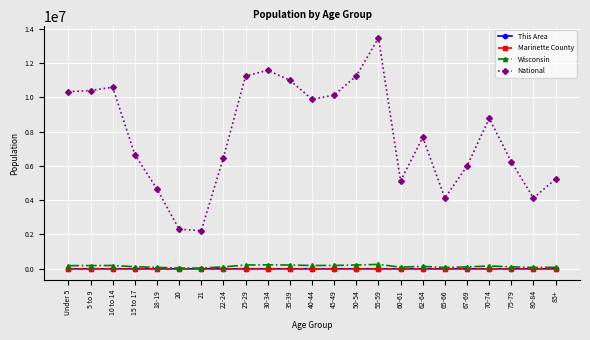

How many lines are shown in the chart?

4